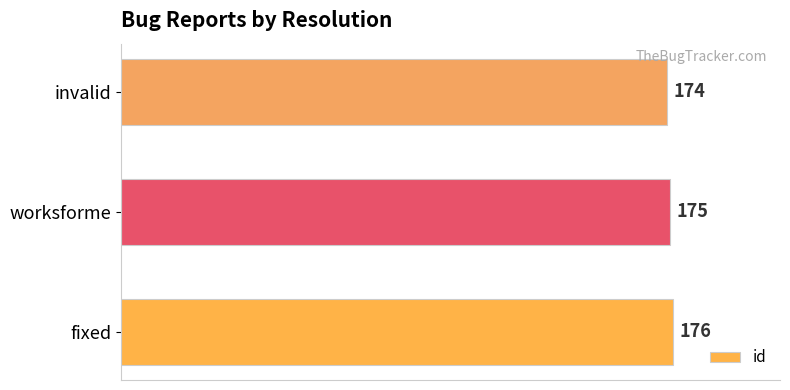

What is the sum of all values?

525